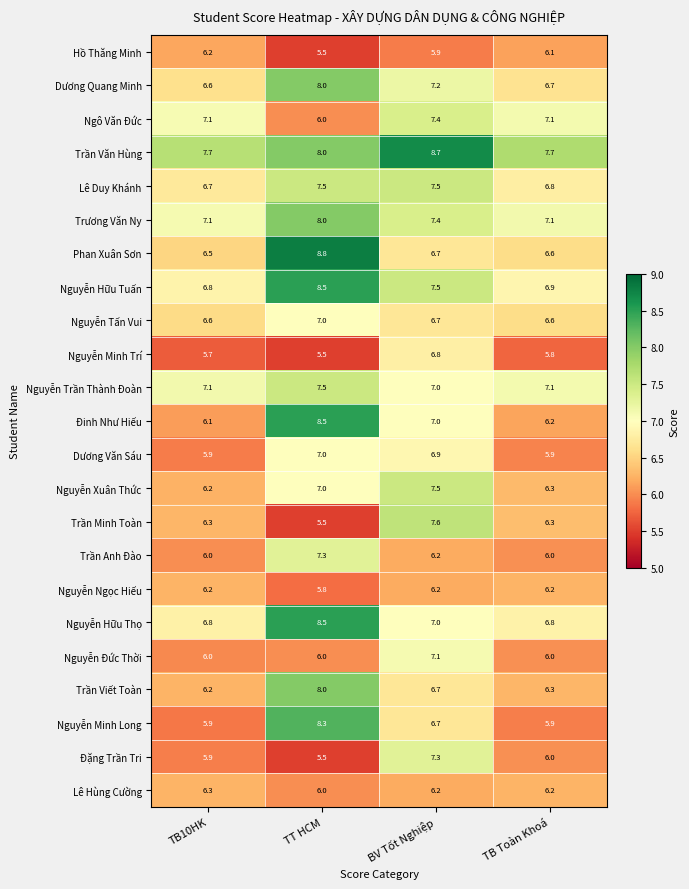

What is the difference between the Nguyễn Minh Trí values at TB Toàn Khoá and TT HCM?

0.3